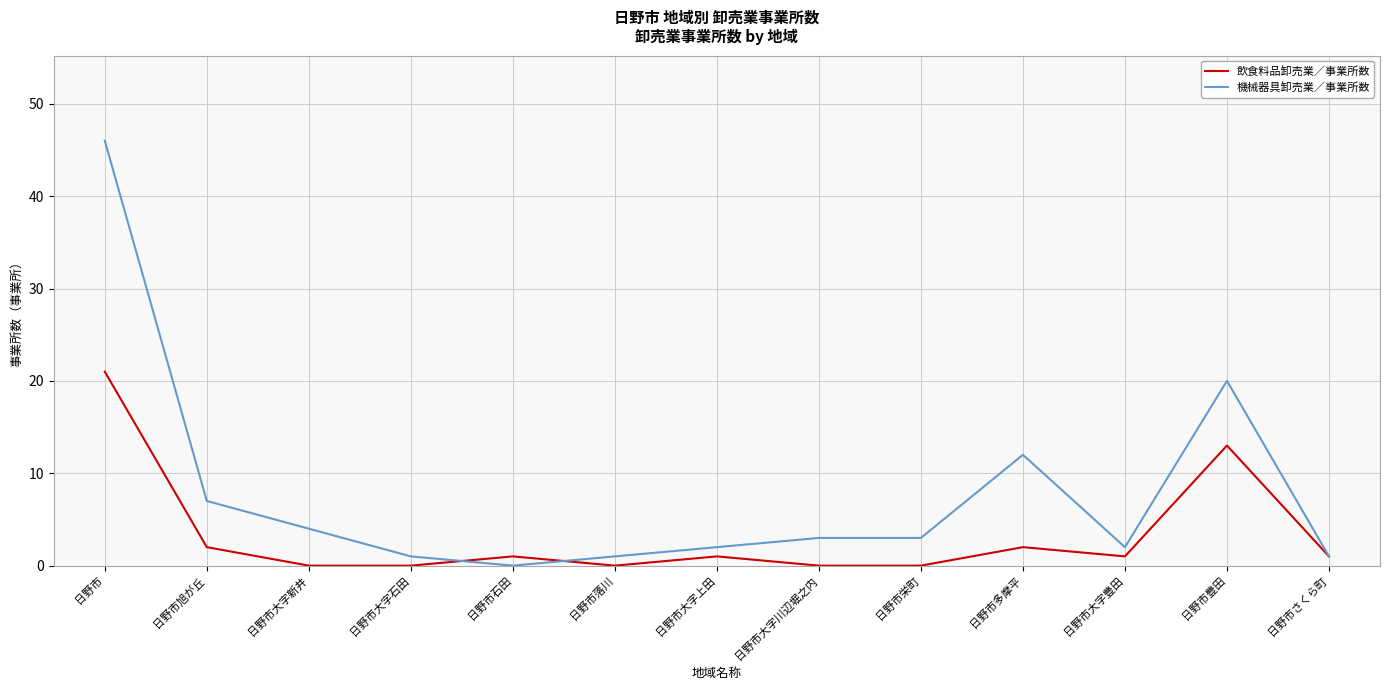

How many lines are shown in the chart?

2